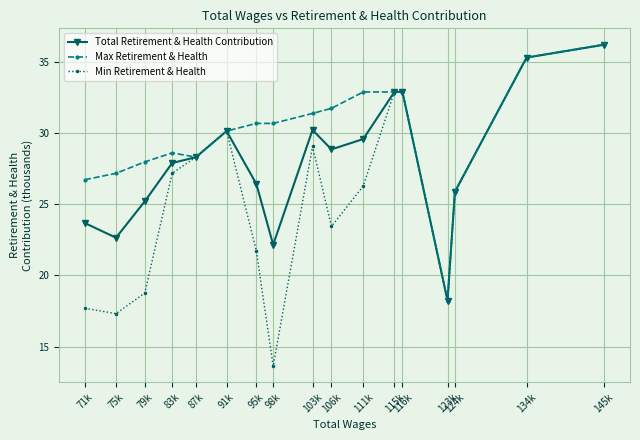

Which series has the largest total across all categories?

Max Retirement & Health